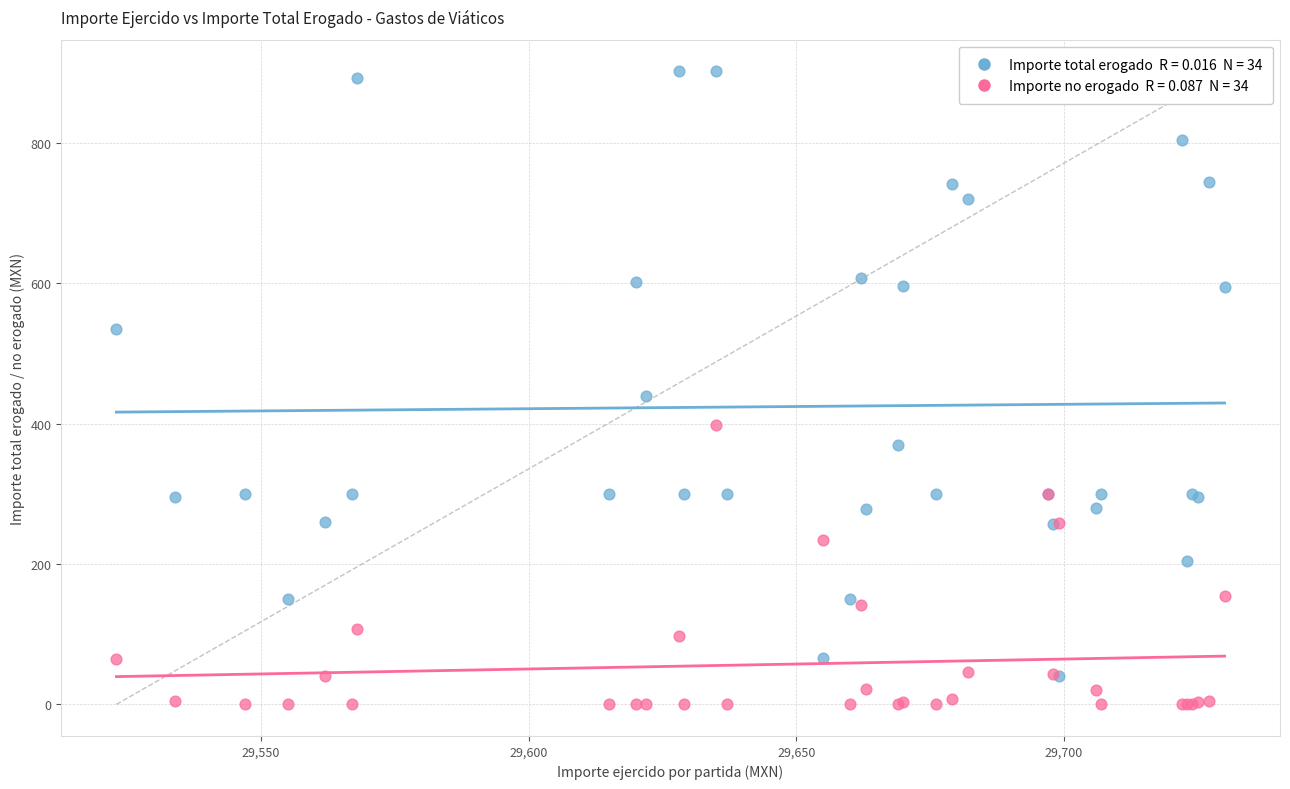

Across all series, what Y value is closest to 451?

440.0